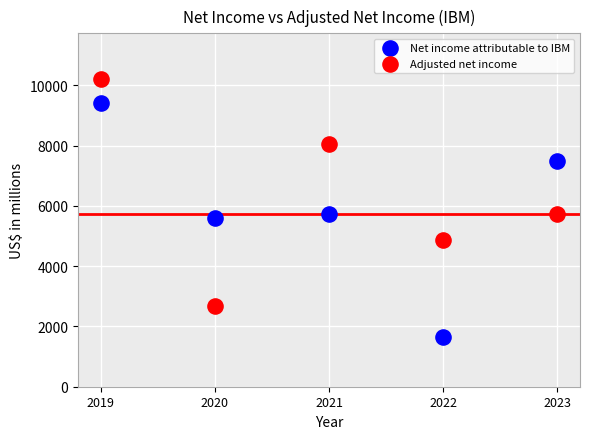

What are all the series names shown in the legend?

Net income attributable to IBM, Adjusted net income